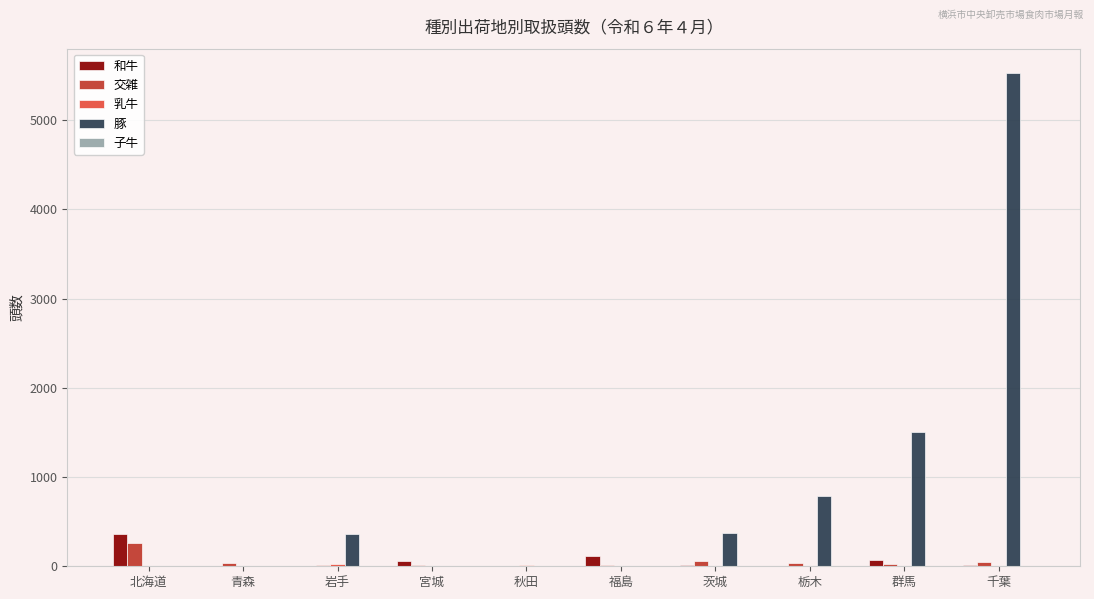

At which label is 豚 closest to 2762?

群馬